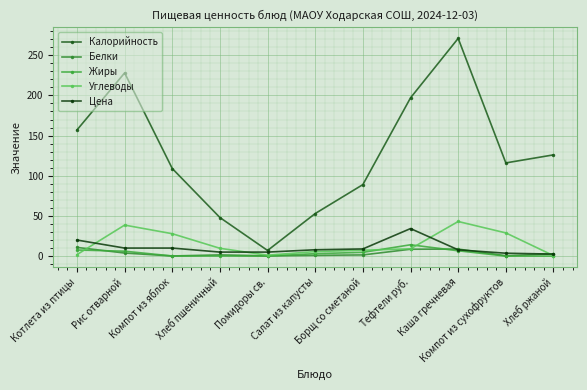

Where is the first local maximum for Цена?

Тефтели руб.